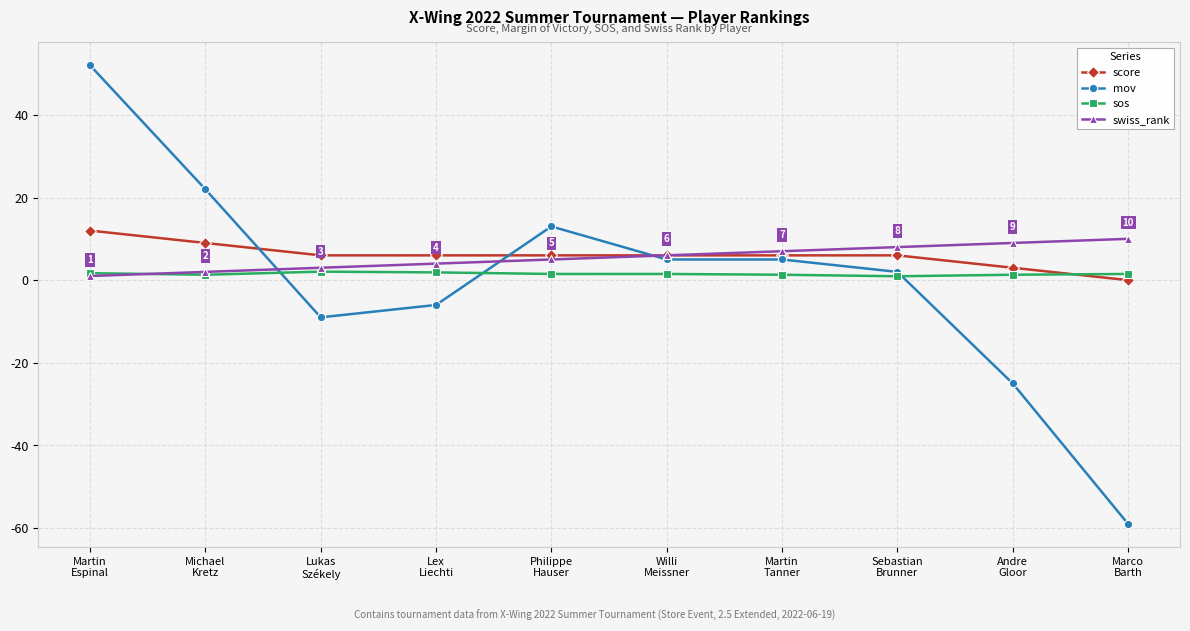

Does the chart have visible grid lines?

Yes